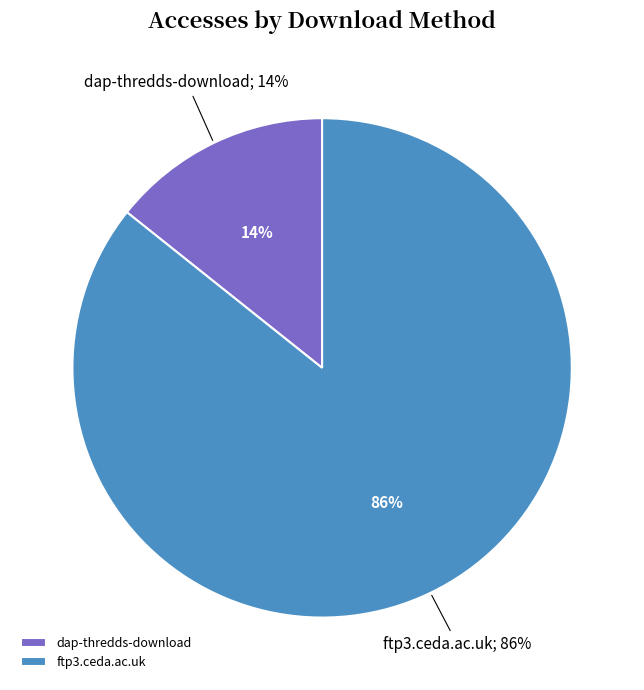

Count the number of slices in the pie.

2